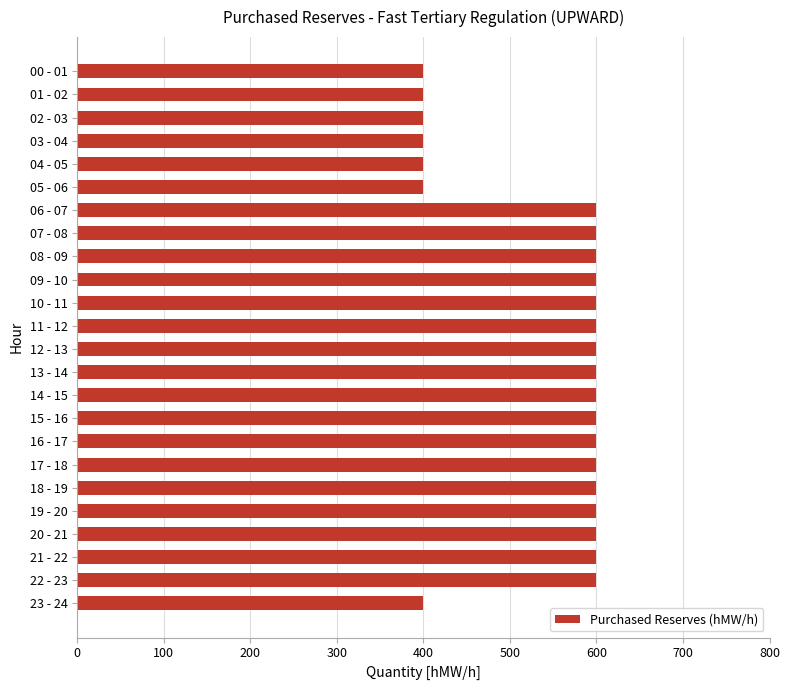

What is the value of the 24th bar from the top?

400